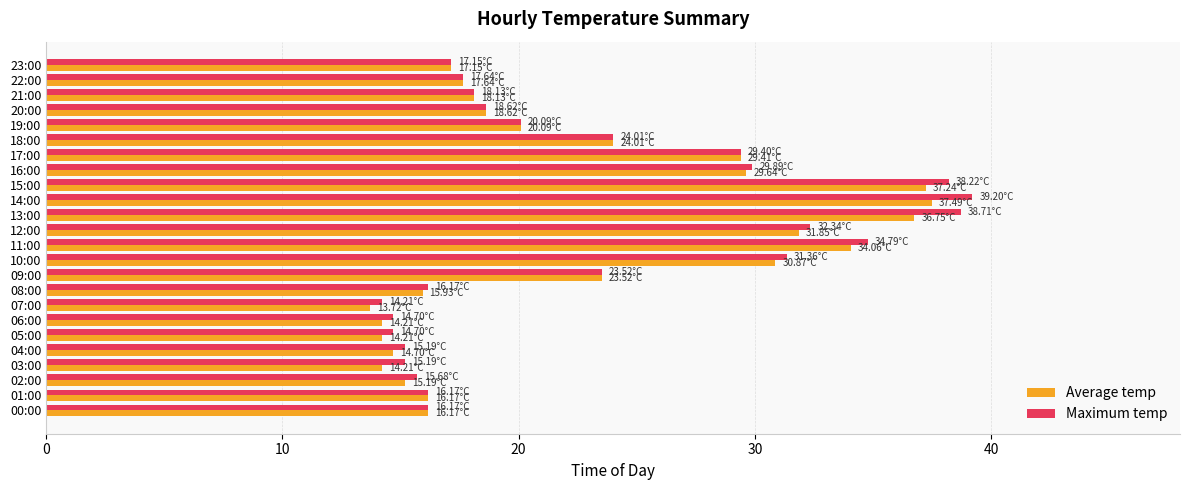

Which series has the widest spread of values?

Maximum temp